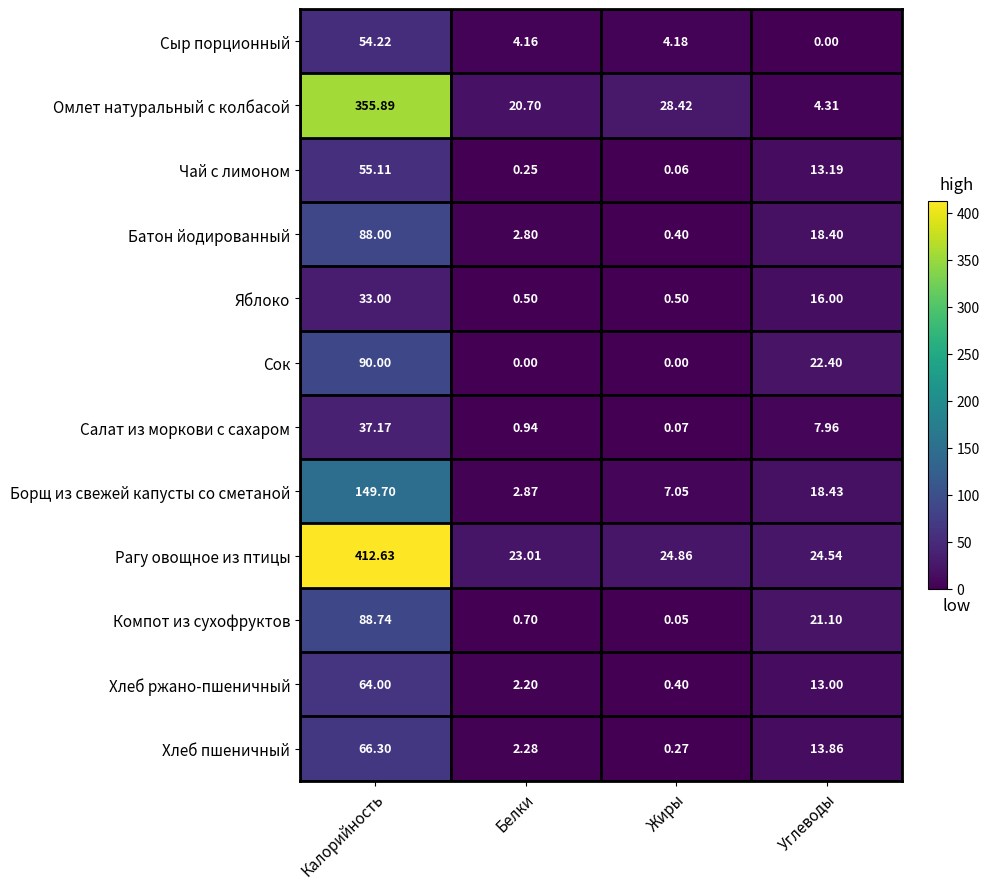

How many data points in Чай с лимоном are less than 13?

2